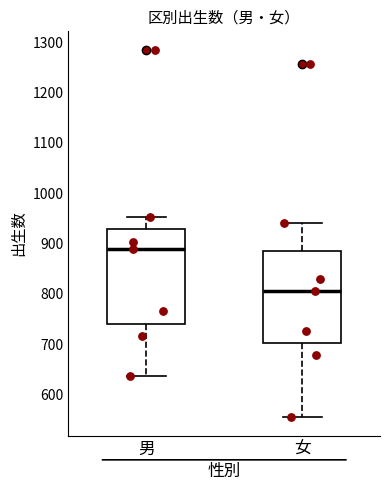

Reading left to right, read every box against the y-axis: the position of its median line, the range the box covers, and the ends of its whiskers. The values are not printed on the chart, so give them approximately, as read against the axis.

男: median 890, box 740 to 930, whiskers 640 to 950
女: median 810, box 700 to 880, whiskers 560 to 940